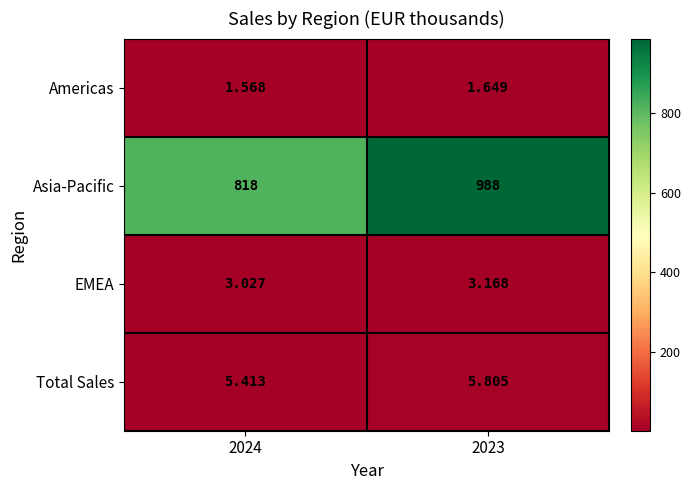

Is the value of Asia-Pacific at 2023 greater than the value of Total Sales at 2024?

Yes